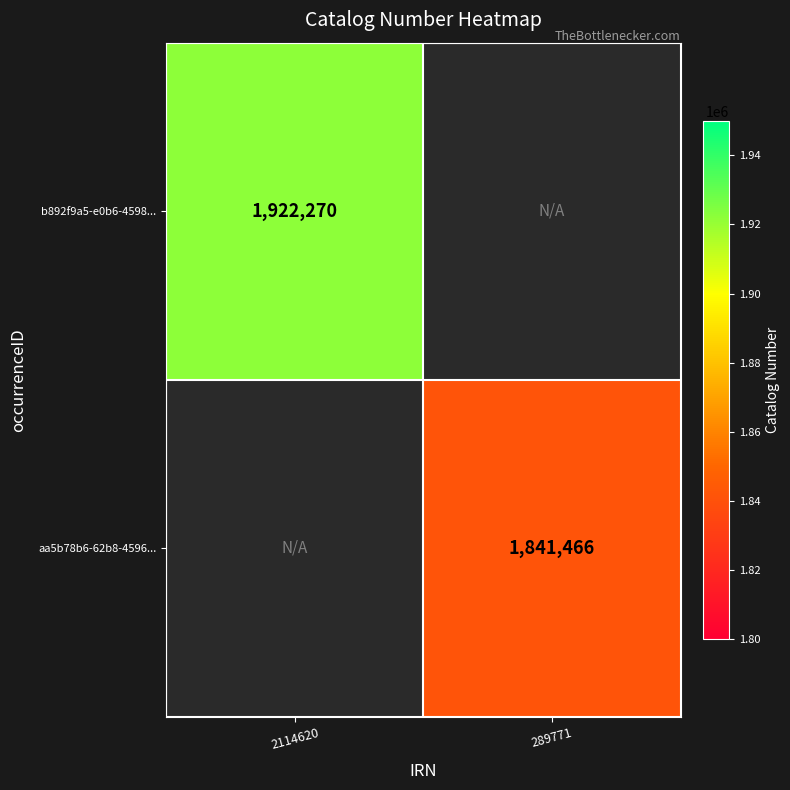

True or false: b892f9a5-e0b6-4598... has a value of 1922270 at 2114620.

True